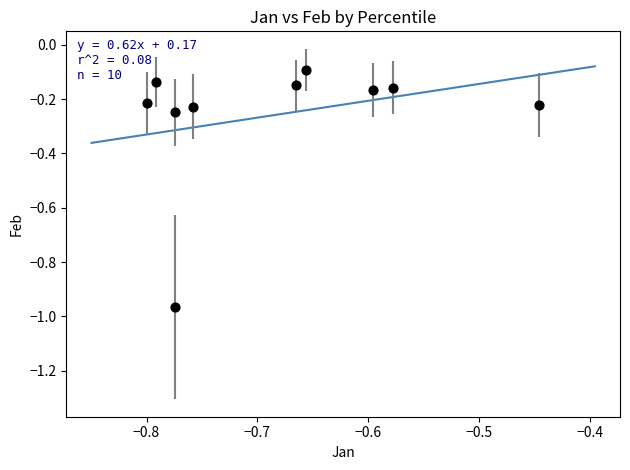

What is the average Y value?

-0.3